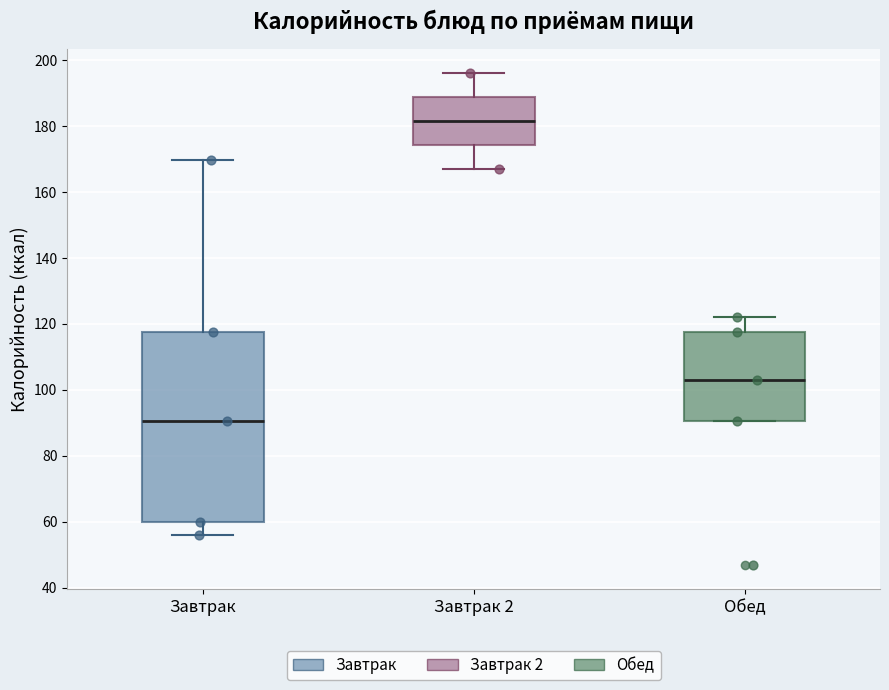

Comparing the boxes themselves (not the whiskers), which one is the tallest?

Завтрак